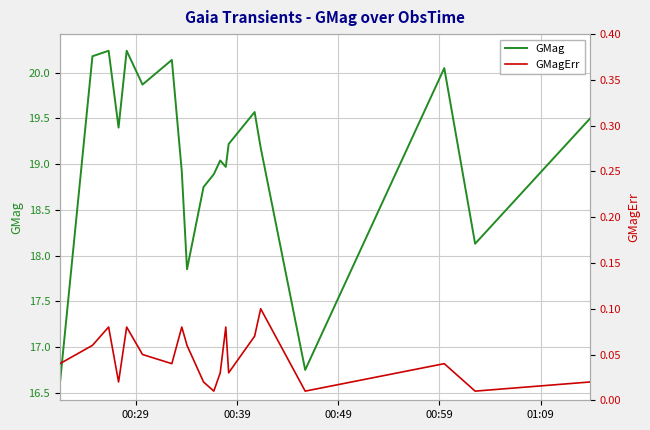

How many values in the GMag series exceed 19?

12